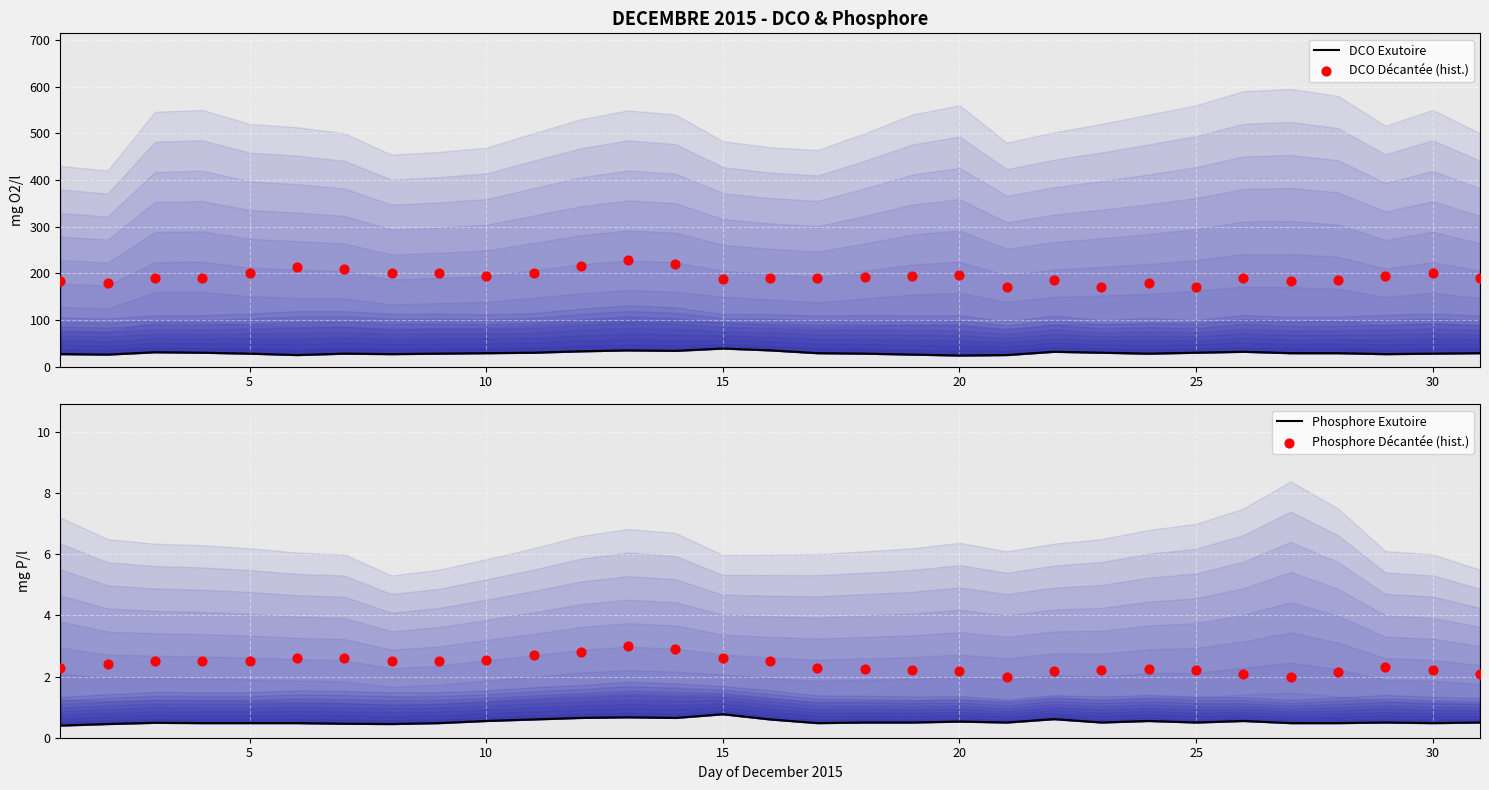

Which series has the widest spread of Y values?

DCO Décantée (hist.)